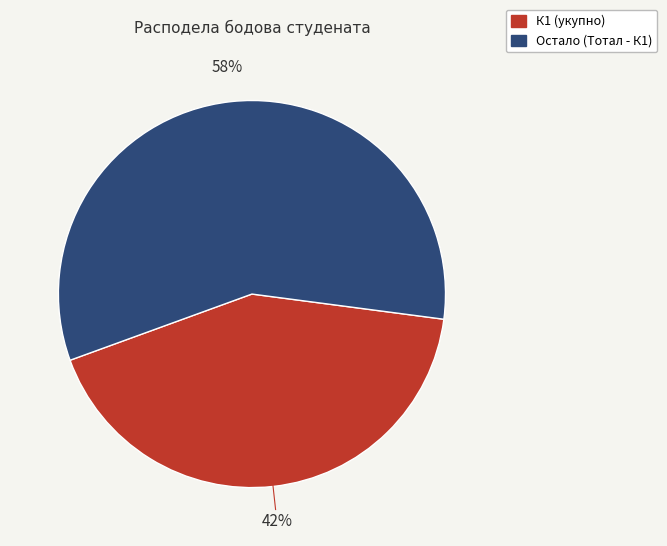

To the nearest percent, what is the average slice percentage?

50%